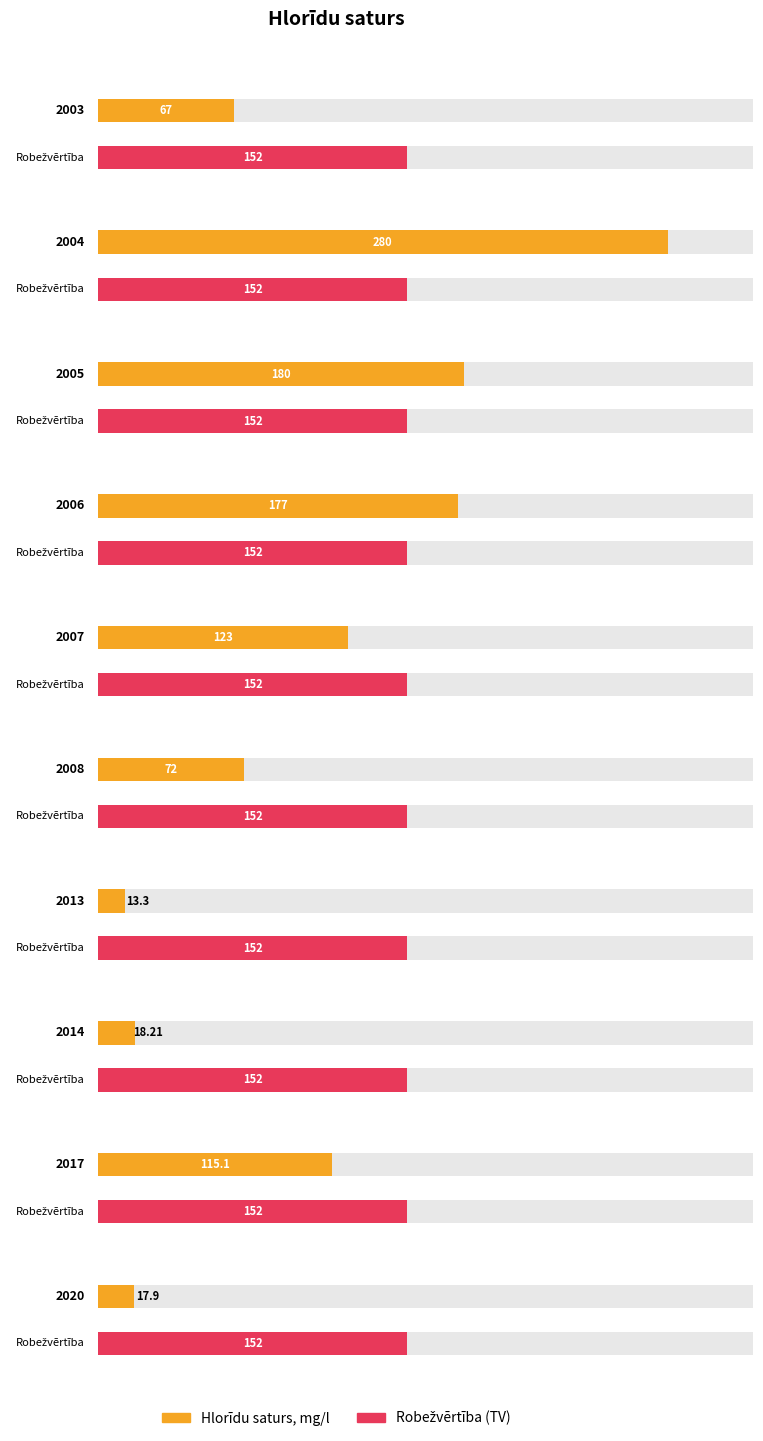

Reading left to right, list all the values displayed in this chart.

Hlorīdu saturs, mg/l: 67.0	280.0	180.0	177.0	123.0	72.0	13.3	18.2	115.1	17.9
Robežvērtība (TV): 152.0	152.0	152.0	152.0	152.0	152.0	152.0	152.0	152.0	152.0